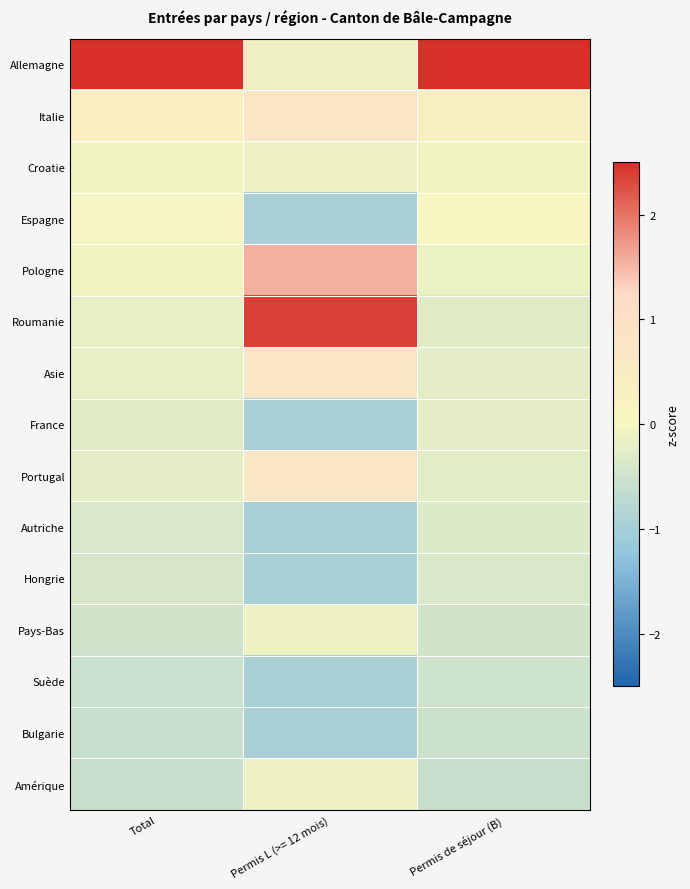

At which category is the sum across all series the highest?

Permis L (>= 12 mois)